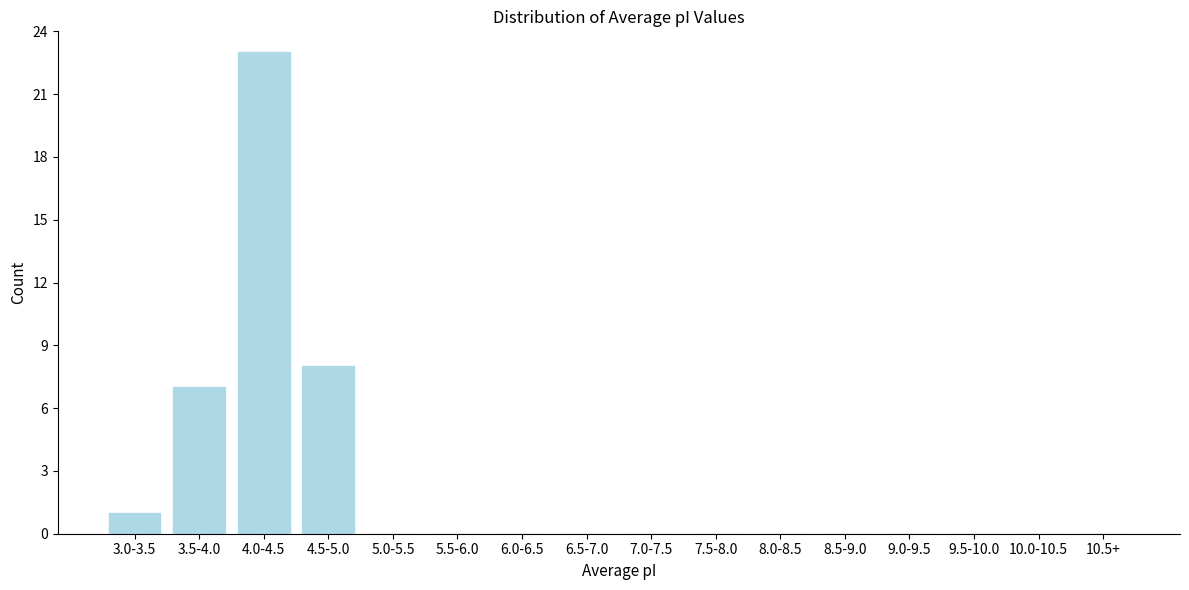

Reading left to right, transcribe all the data shown in this chart.

3.0-3.5=1	3.5-4.0=7	4.0-4.5=23	4.5-5.0=8	5.0-5.5=0	5.5-6.0=0	6.0-6.5=0	6.5-7.0=0	7.0-7.5=0	7.5-8.0=0	8.0-8.5=0	8.5-9.0=0	9.0-9.5=0	9.5-10.0=0	10.0-10.5=0	10.5+=0